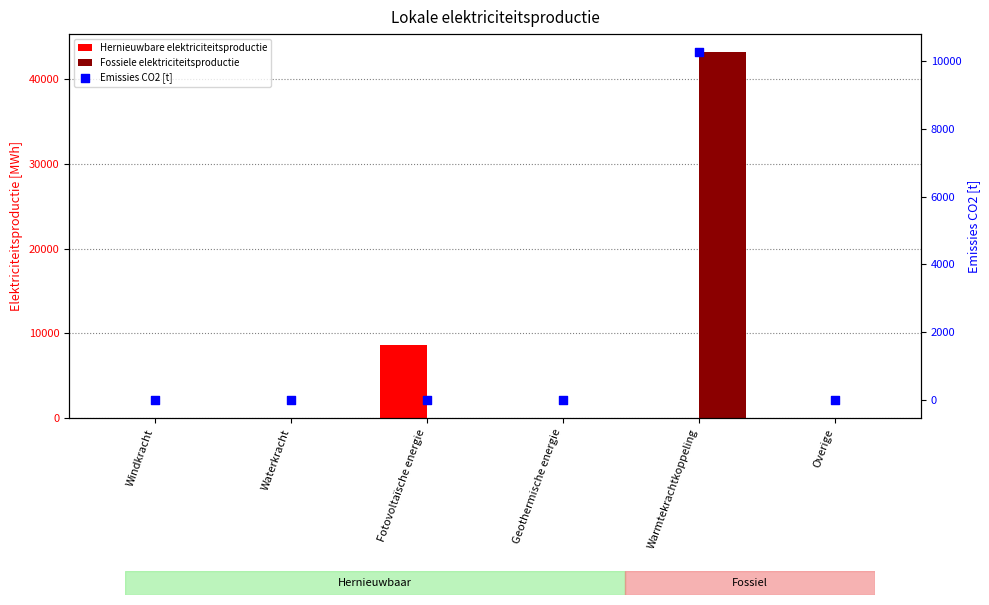

What are all the series names shown in the legend?

Hernieuwbare elektriciteitsproductie, Fossiele elektriciteitsproductie, Emissies CO2 [t]